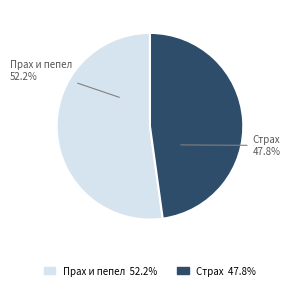

How many segments does this pie chart have?

2